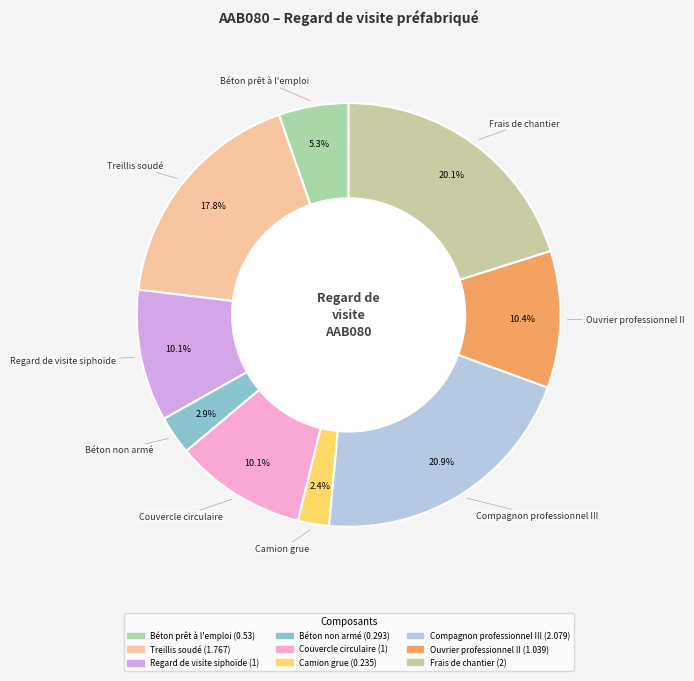

Approximately how many times larger is the value at Couvercle circulaire compared to Ouvrier professionnel II?

1.0